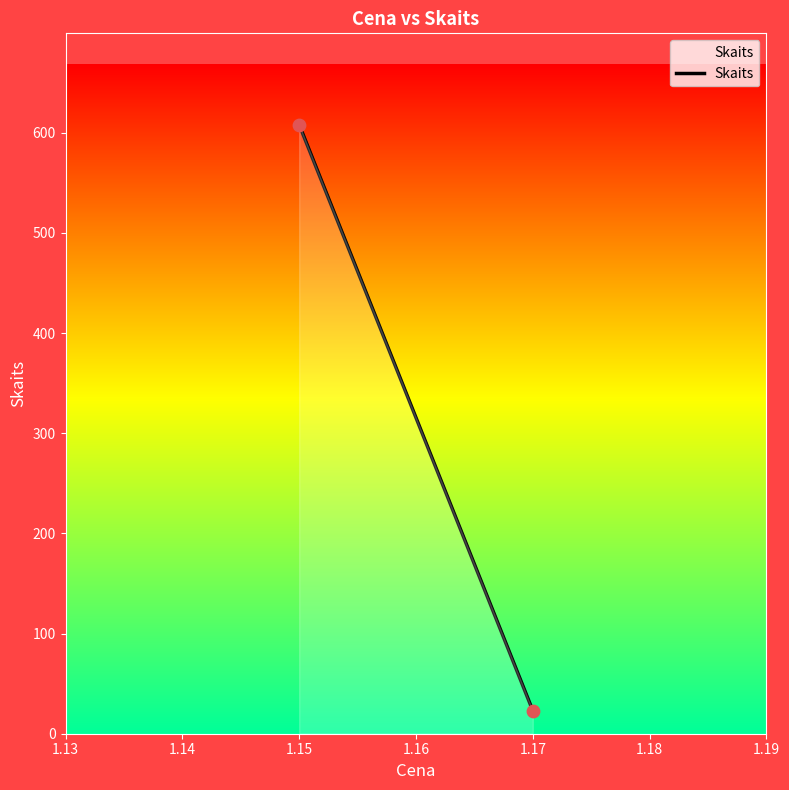

What is the range of Y values (max minus min)?

585